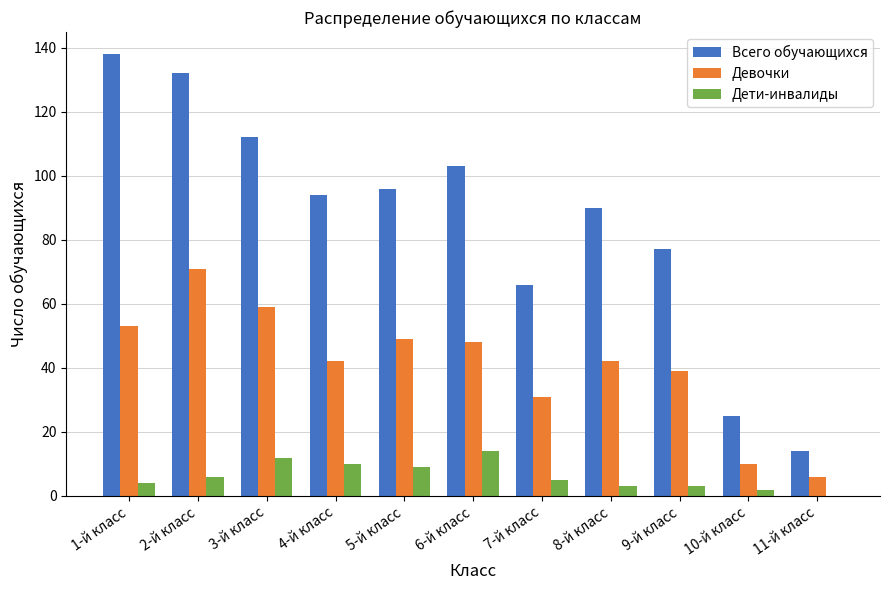

Are the bars horizontal?

No